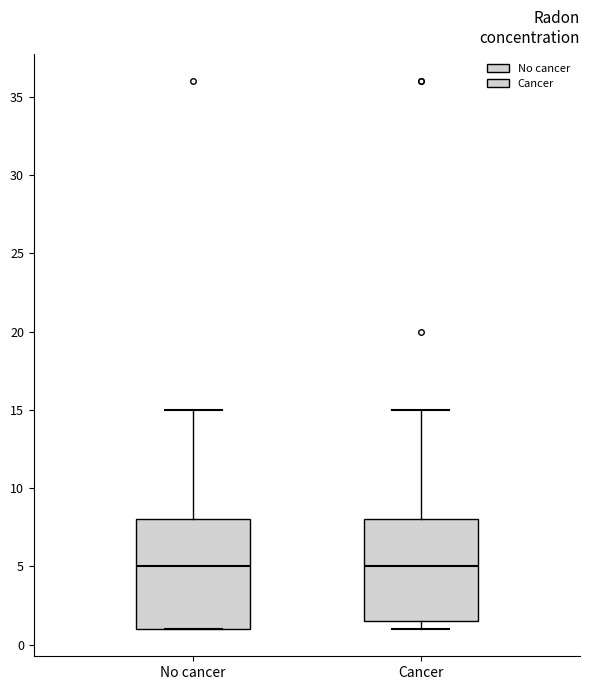

Where does the upper whisker of the box for No cancer end on the y-axis? The values are not printed on the chart, so give them approximately, as read against the axis.

15.0